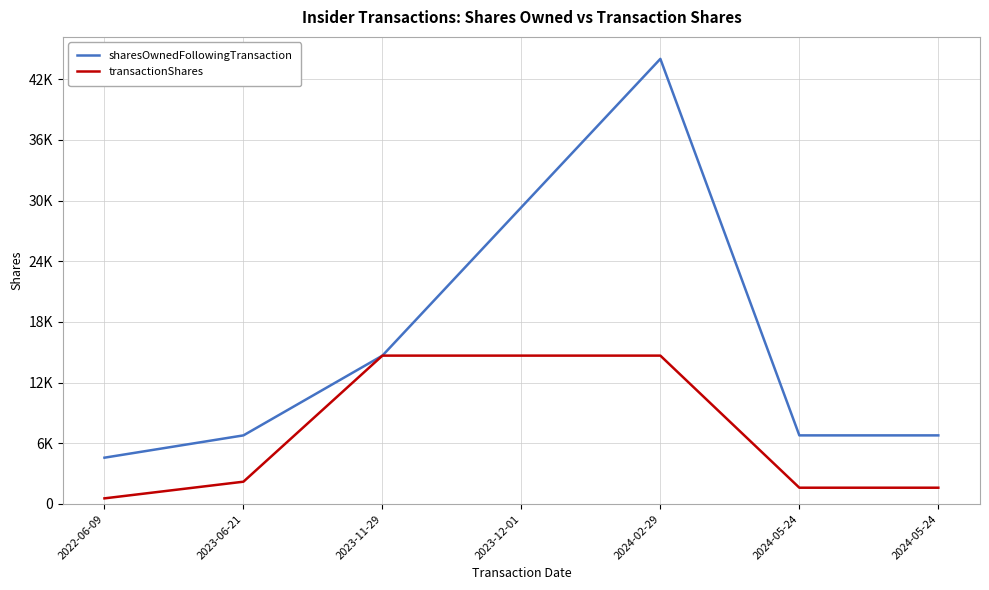

What is the greatest value displayed?

44013